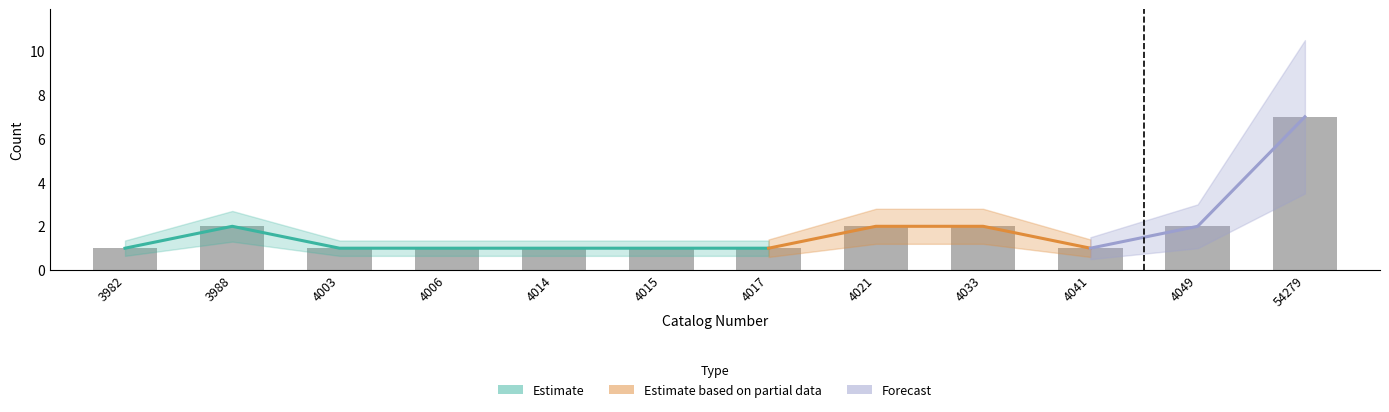

Reading left to right, what are all the values shown in this chart?

1	2	1	1	1	1	1	2	2	1	2	7